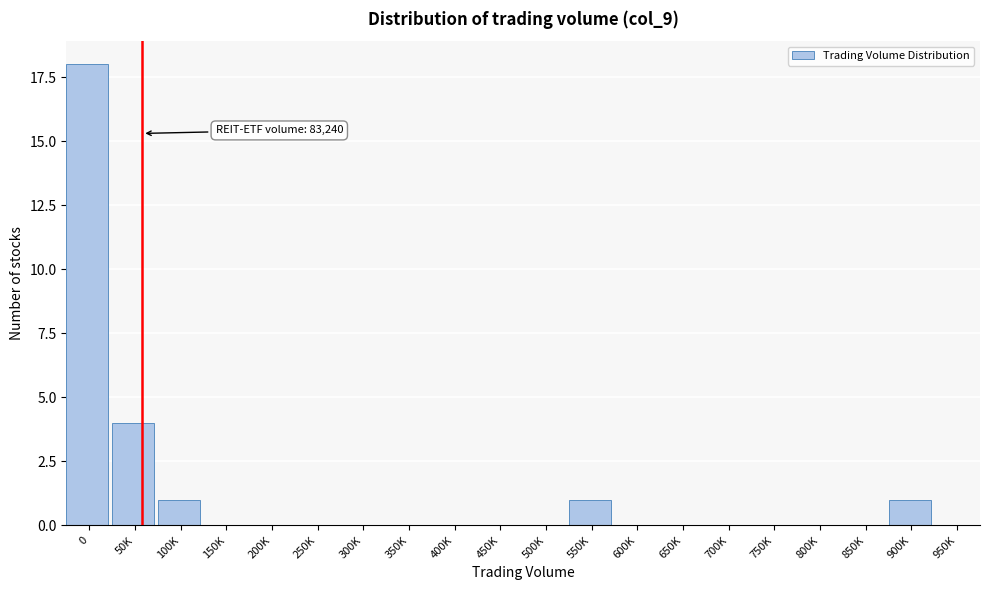

Reading right to left, list all the values displayed in this chart.

950K=0	900K=1	850K=0	800K=0	750K=0	700K=0	650K=0	600K=0	550K=1	500K=0	450K=0	400K=0	350K=0	300K=0	250K=0	200K=0	150K=0	100K=1	50K=4	0=18